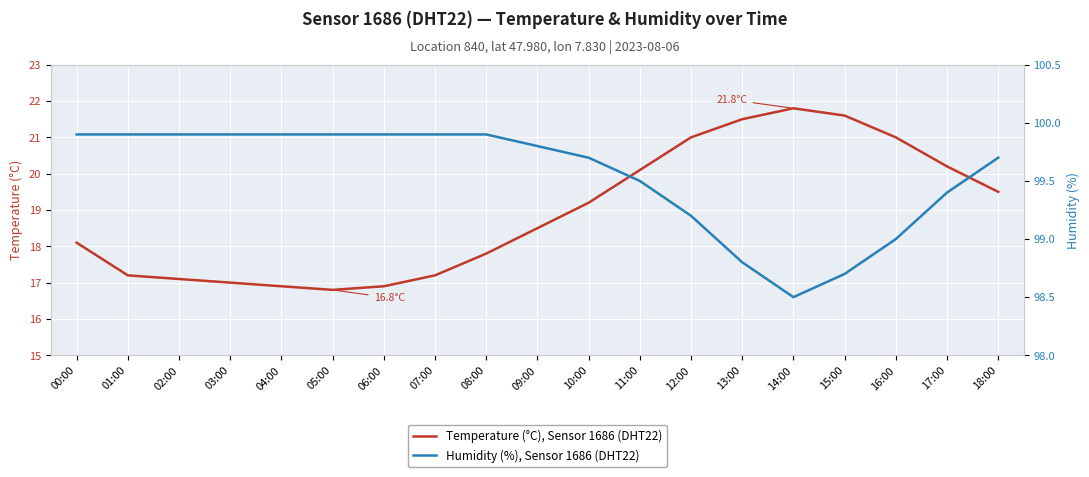

Between 06:00 and 15:00, which series saw the biggest shift?

Temperature (°C), Sensor 1686 (DHT22)